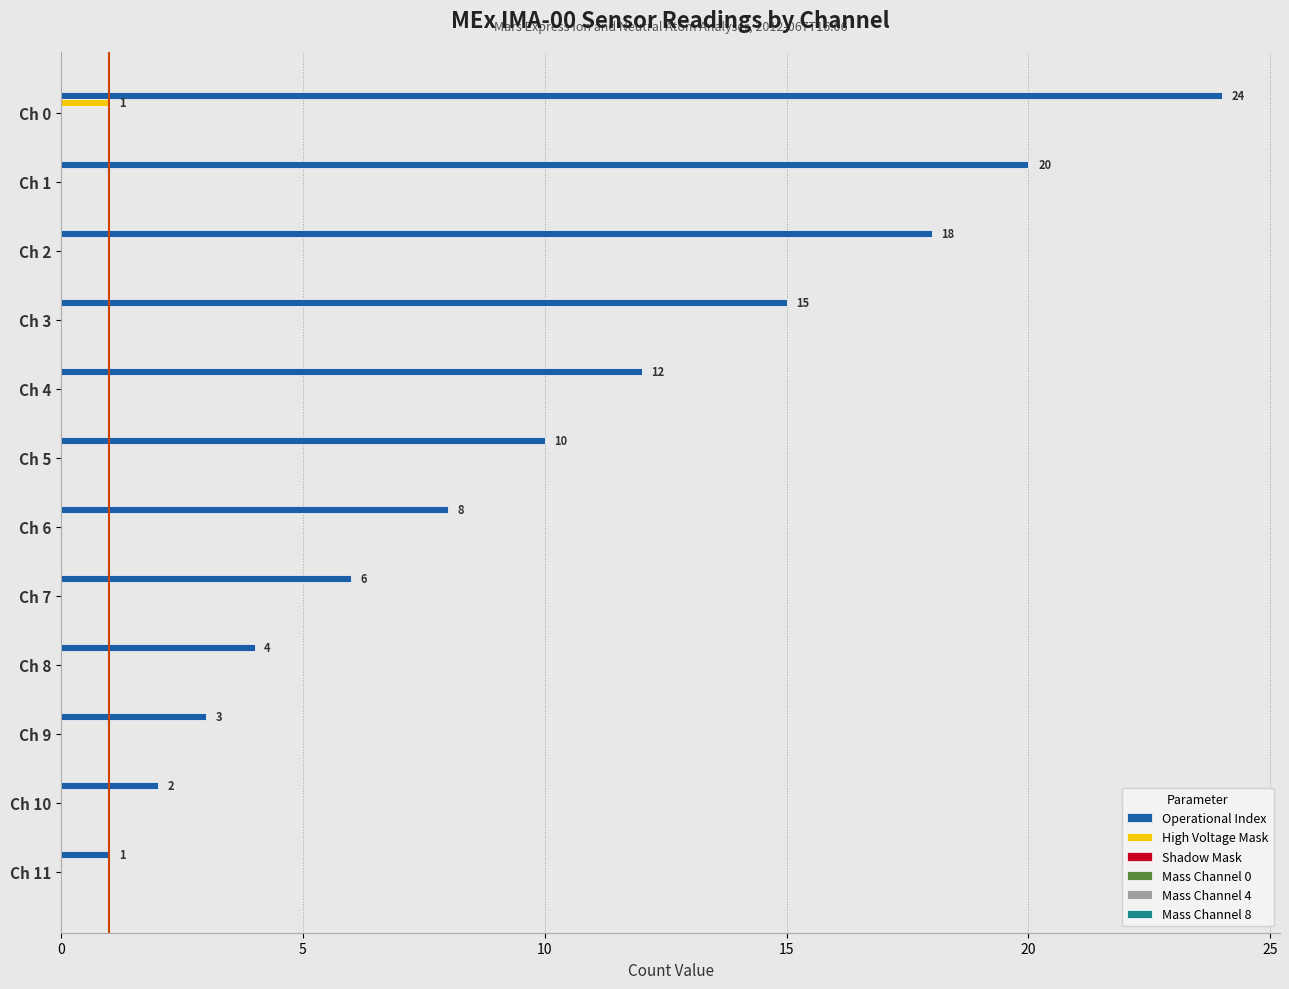

What is the maximum value for Operational Index?

24